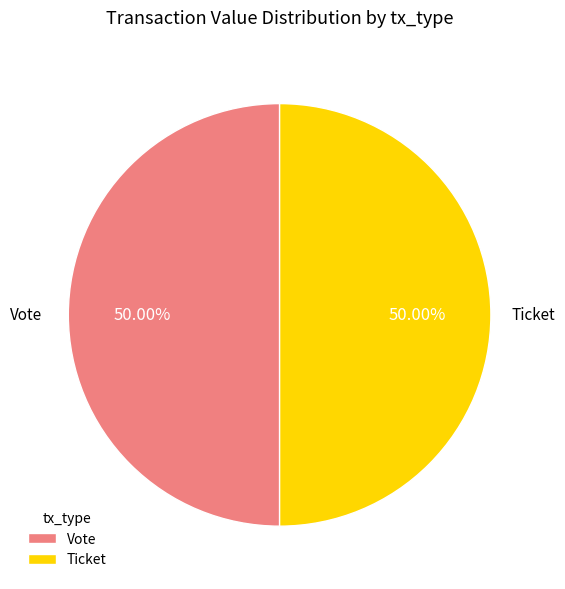

Count the number of slices in the pie.

2